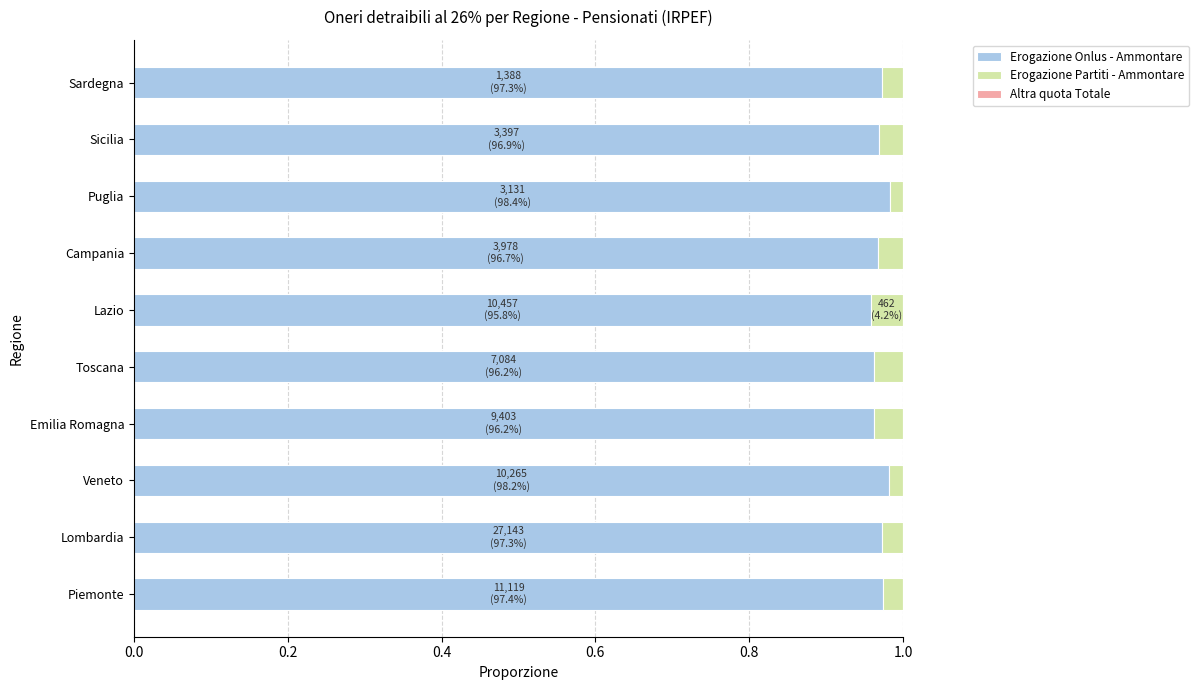

How many distinct data groups are displayed?

3